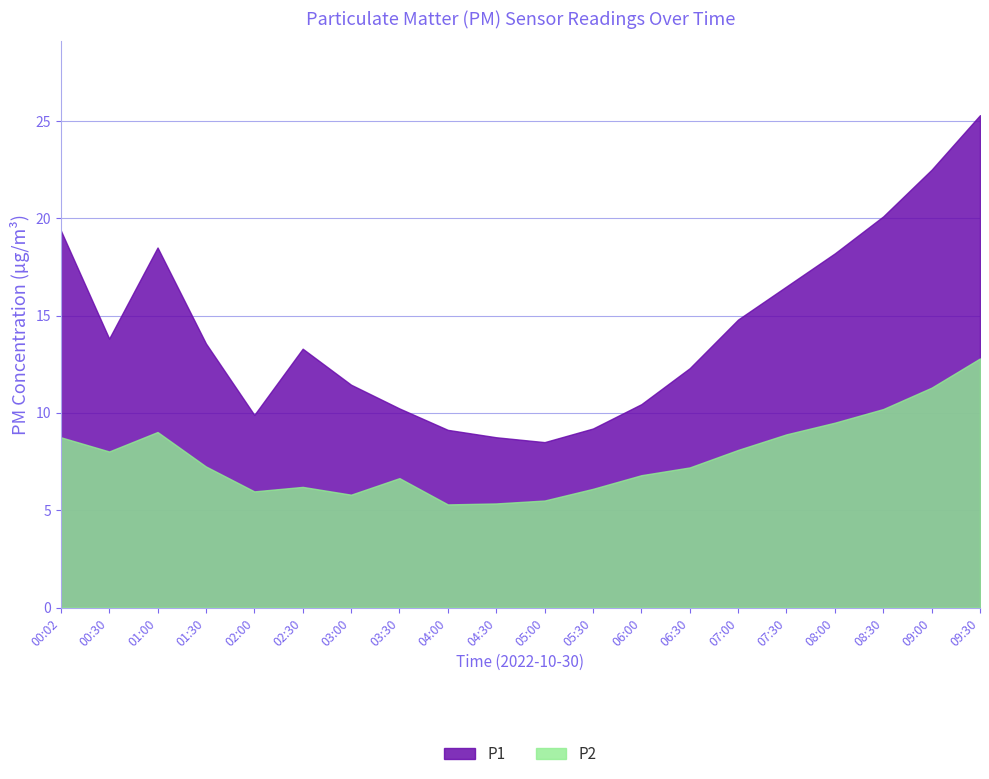

True or false: P2 and P1 intersect in this chart.

False